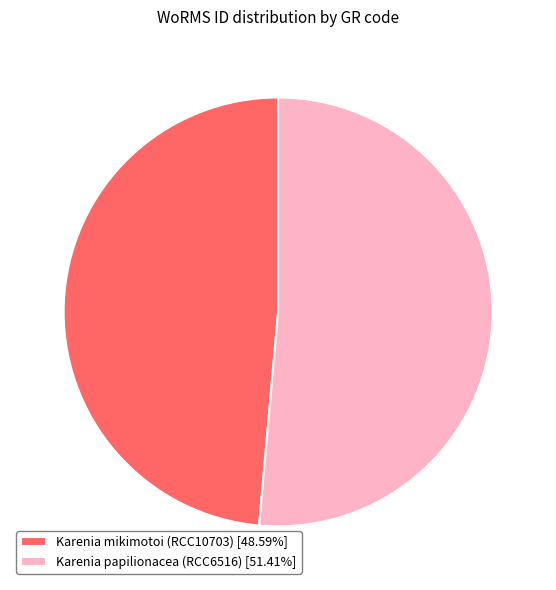

Rank the categories by value from highest to lowest.

Karenia papilionacea (RCC6516), Karenia mikimotoi (RCC10703)